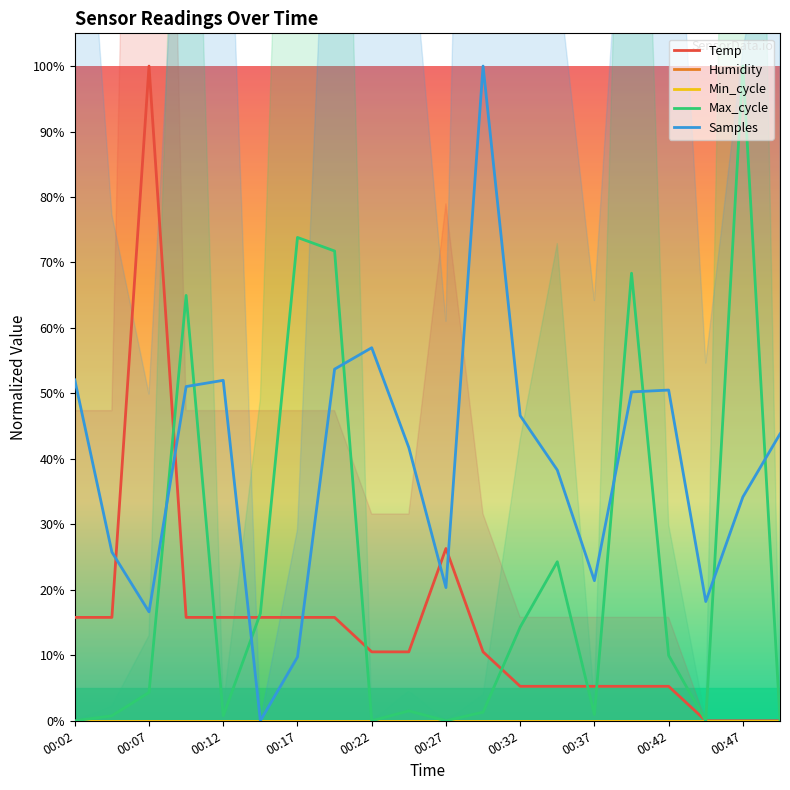

Reading right to left, what are all the values shown in this chart?

Temp: 0.0	0.0	0.0	5.3	5.3	5.3	5.3	5.3	10.5	26.3	10.5	10.5	15.8	15.8	15.8	15.8	15.8	100.0	15.8	15.8
Humidity: 0.0	0.0	0.0	0.0	0.0	0.0	0.0	0.0	0.0	0.0	0.0	0.0	0.0	0.0	0.0	0.0	0.0	0.0	0.0	0.0
Min_cycle: 0.0	0.0	0.0	0.0	0.0	0.0	0.0	0.0	0.0	0.0	0.0	0.0	0.0	0.0	0.0	0.0	0.0	0.0	0.0	0.0
Max_cycle: 0.2	100.0	0.0	10.0	68.4	0.9	24.3	14.3	1.3	0.0	1.5	0.0	71.8	73.8	16.4	0.8	65.0	4.3	0.8	0.0
Samples: 43.8	34.2	18.2	50.5	50.2	21.4	38.3	46.6	100.0	20.3	41.7	57.0	53.7	9.7	0.0	52.0	51.1	16.6	25.8	52.1